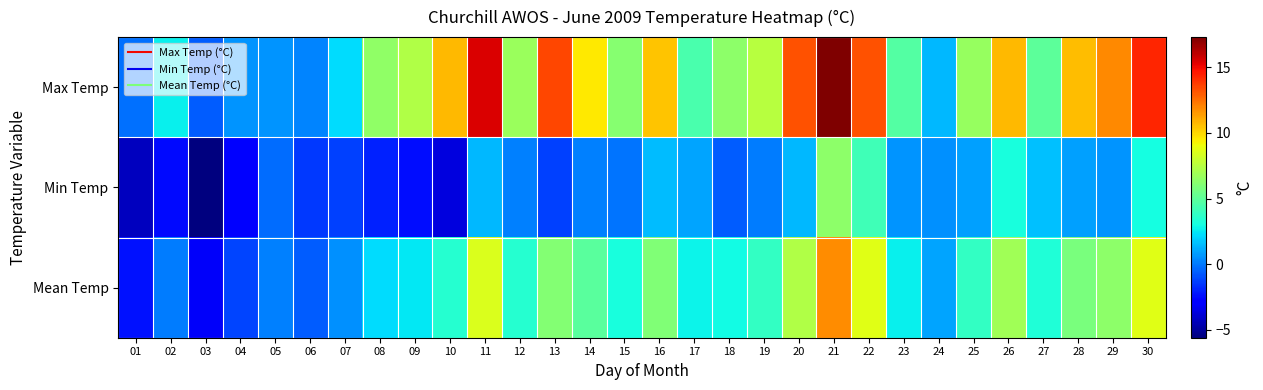

How many categories are shown in the chart?

30